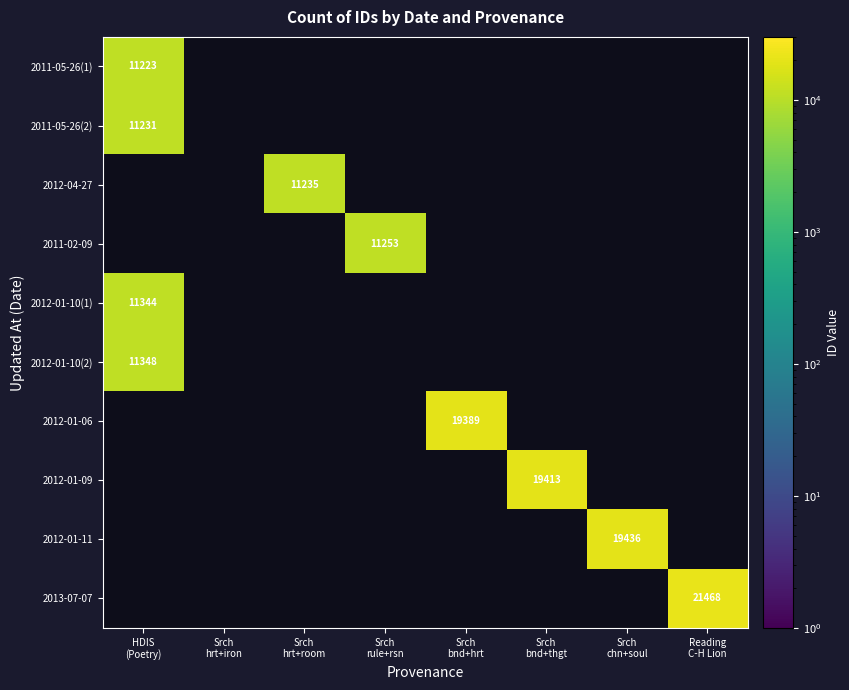

Is the value of 2012-01-11 at Srch rule+rsn greater than the value of 2012-01-09 at Srch bnd+hrt?

No